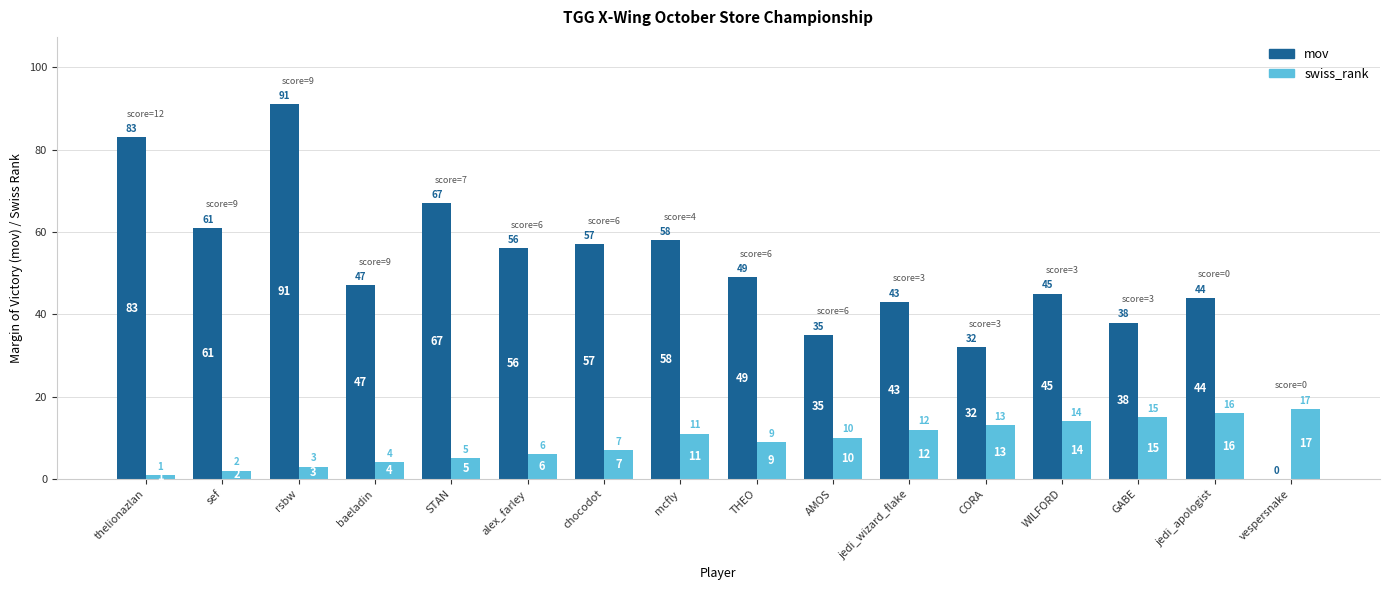

True or false: mov has a value of 58 at mcfly.

True